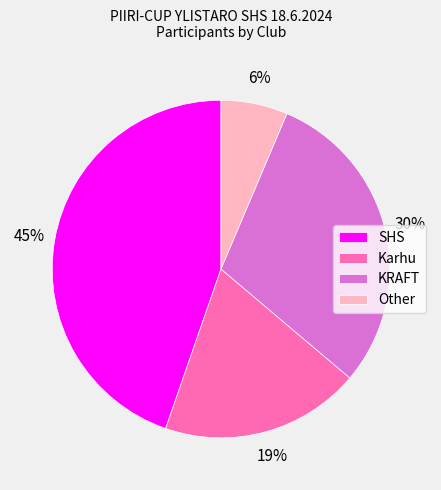

The SHS slice represents 34% of the pie. True or false?

False